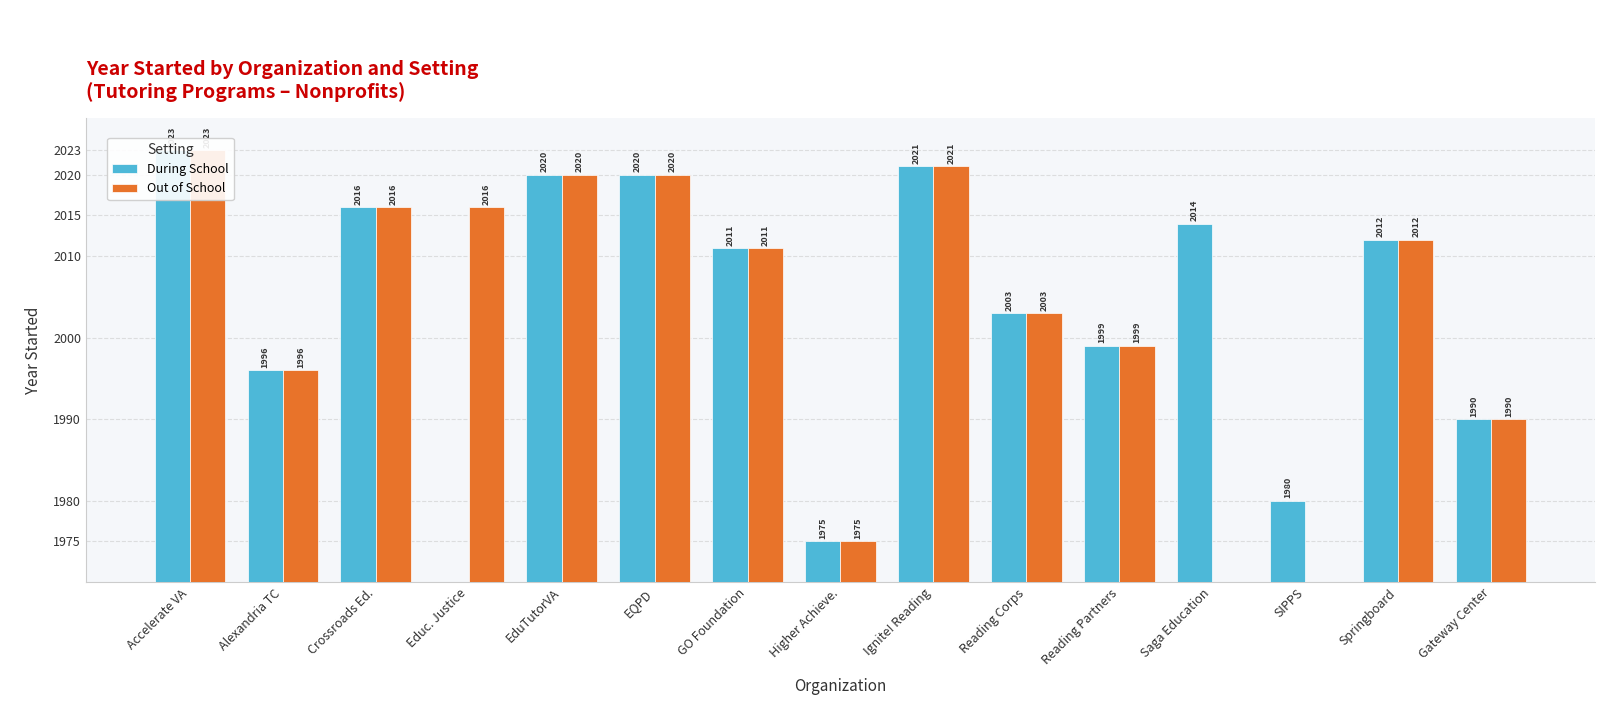

What is the total value across all series at GO Foundation?

82